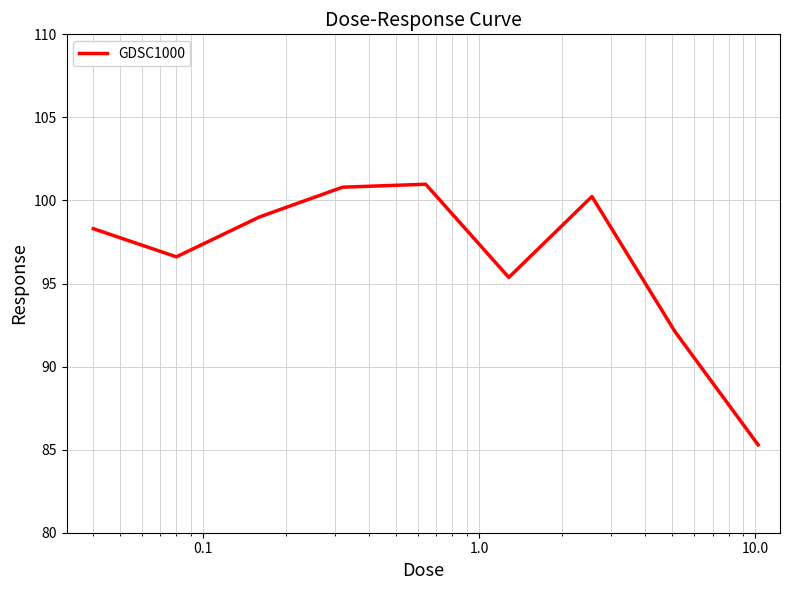

What is the greatest value displayed?

101.0